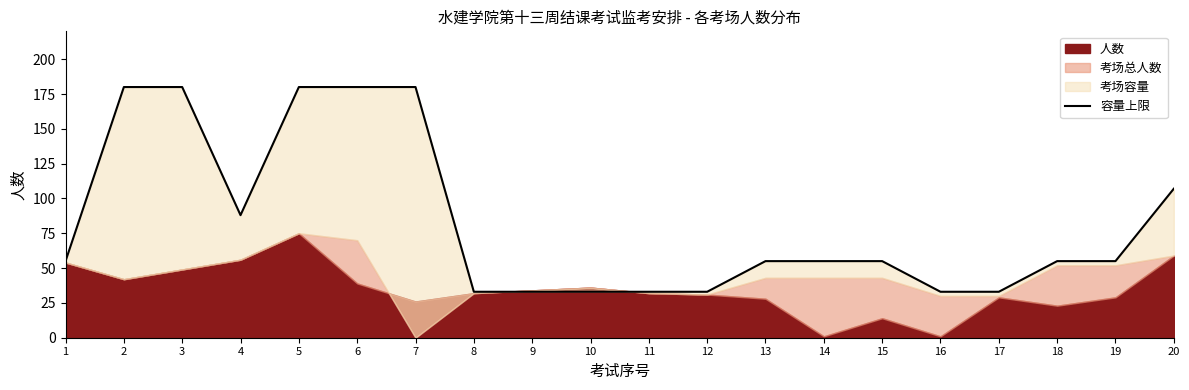

True or false: the data shows 59 at 12.

False